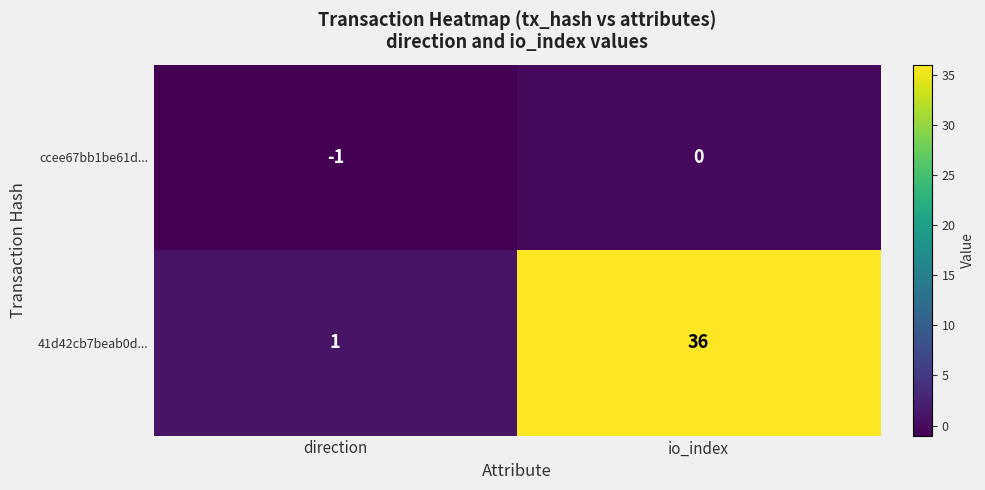

What is the maximum value shown in the chart?

36